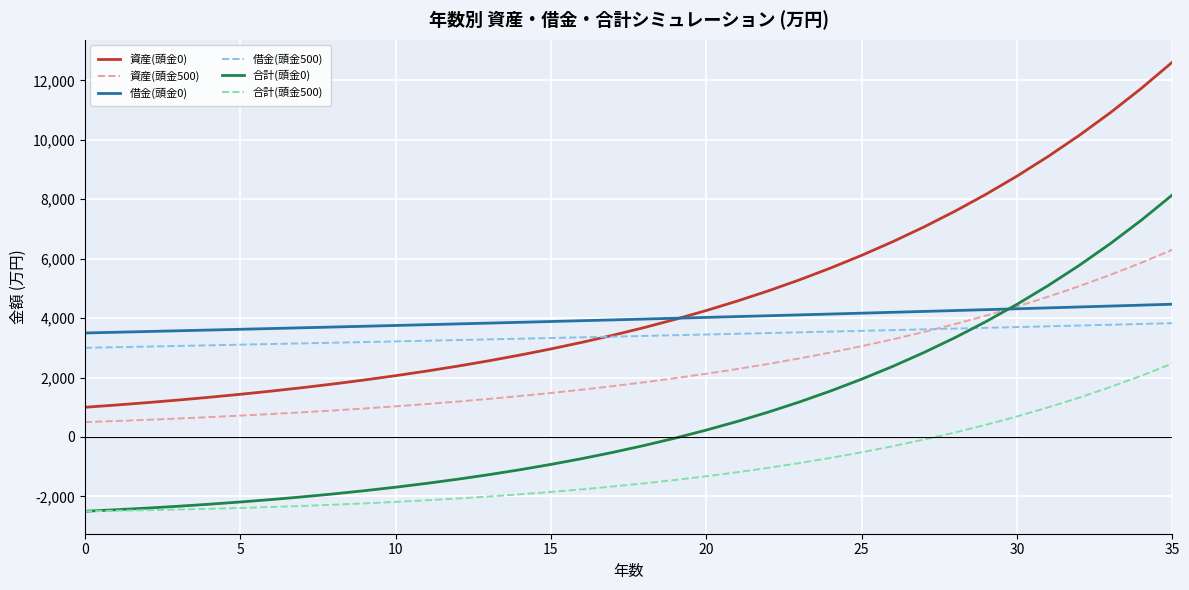

Which series has the largest total across all categories?

資産(頭金0)